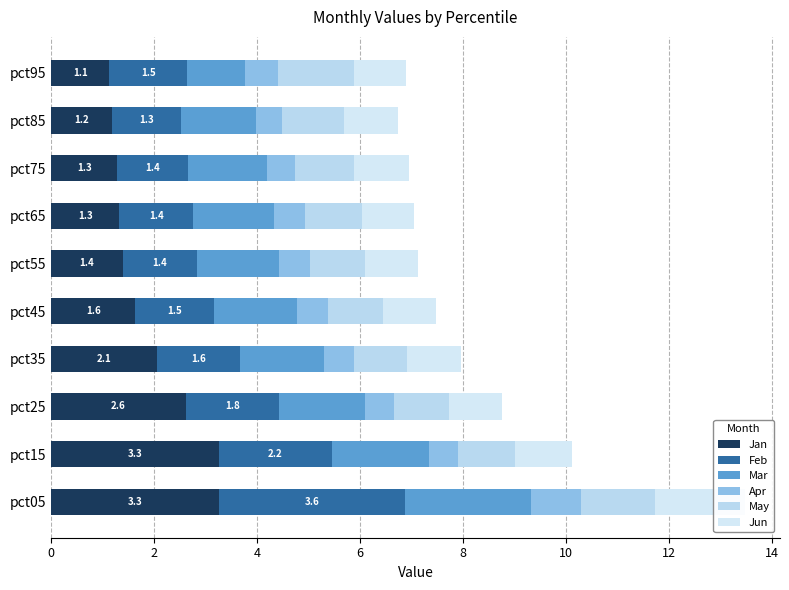

Is the value of May at pct55 greater than the value of Jun at pct35?

Yes